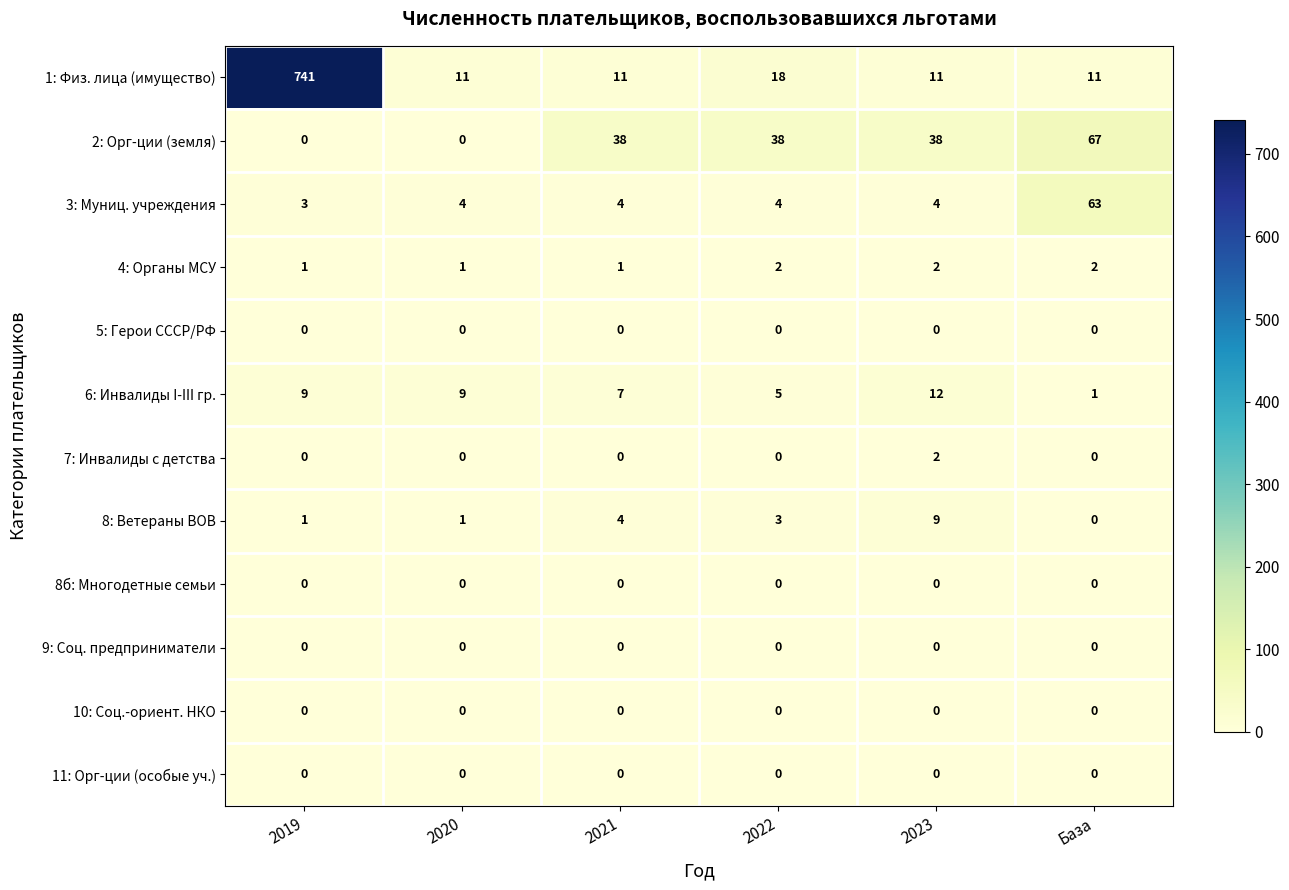

Which series has the widest spread of values?

1: Физ. лица (имущество)